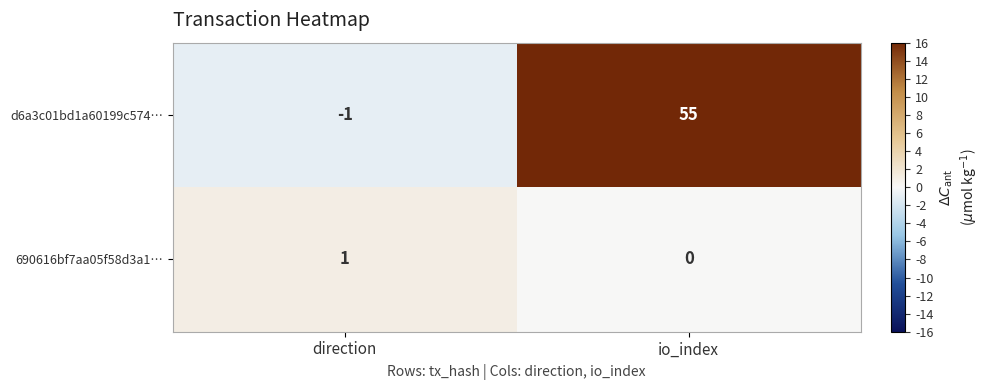

True or false: d6a3c01bd1a60199c574… has a value of 55 at io_index.

True